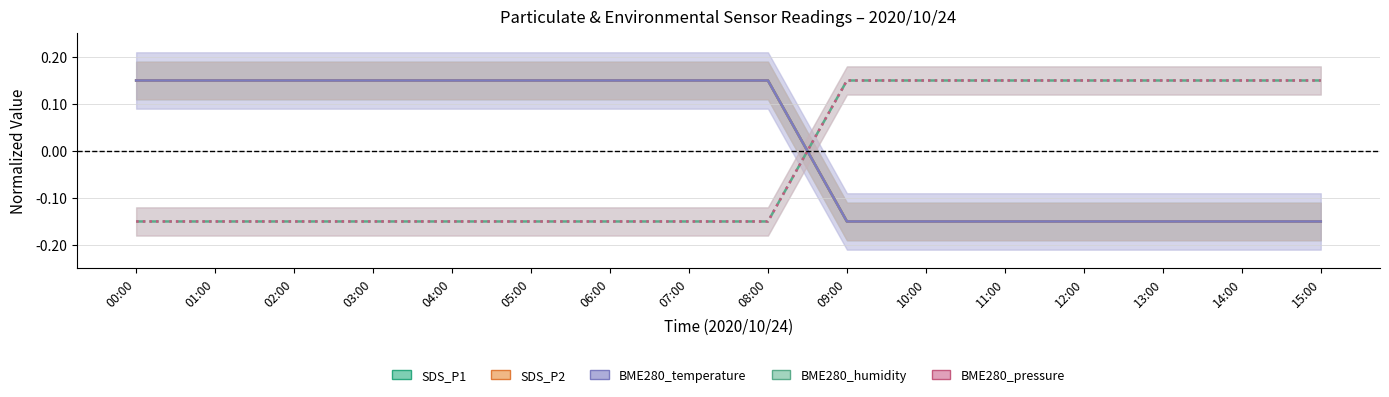

Which series has the widest spread of values?

SDS_P1